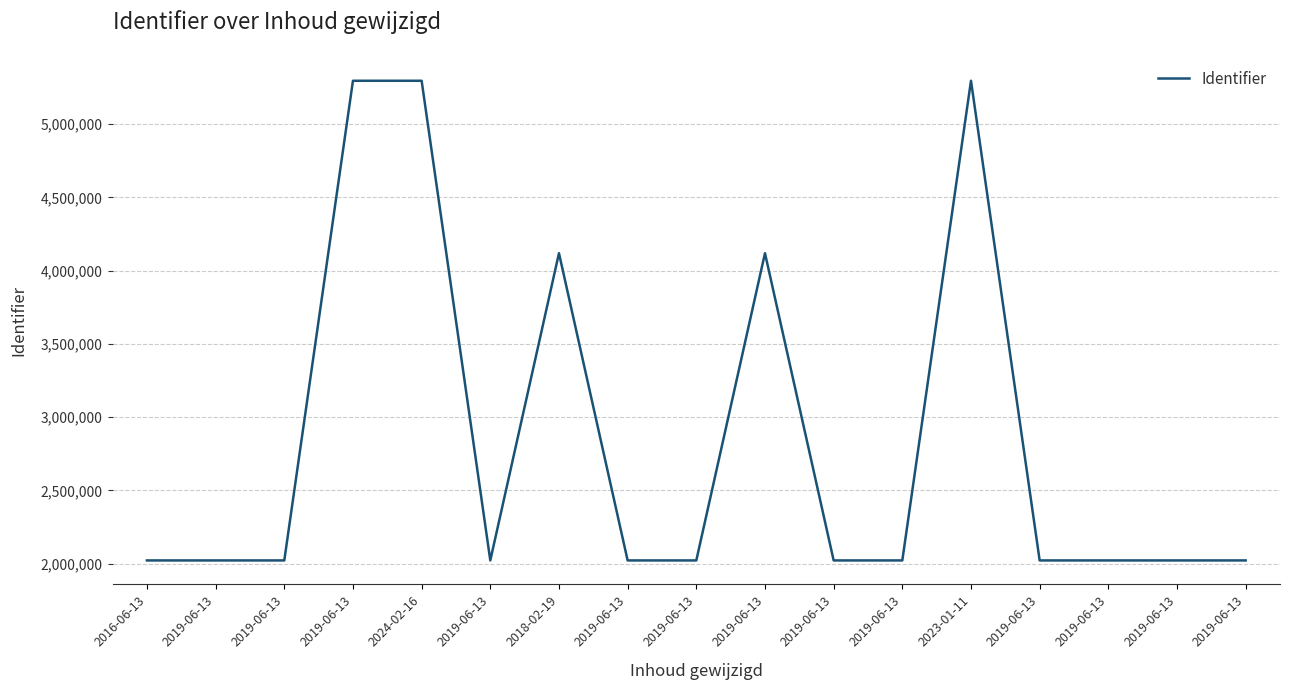

How many lines are shown in the chart?

1